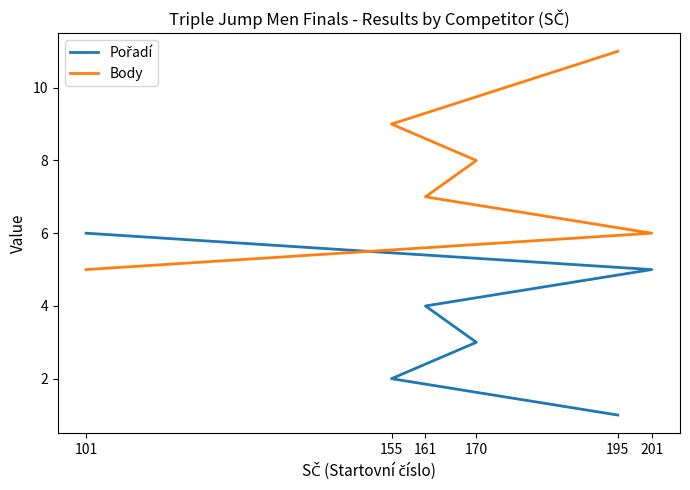

Is the value of Pořadí at 155 greater than the value of Body at 201?

No